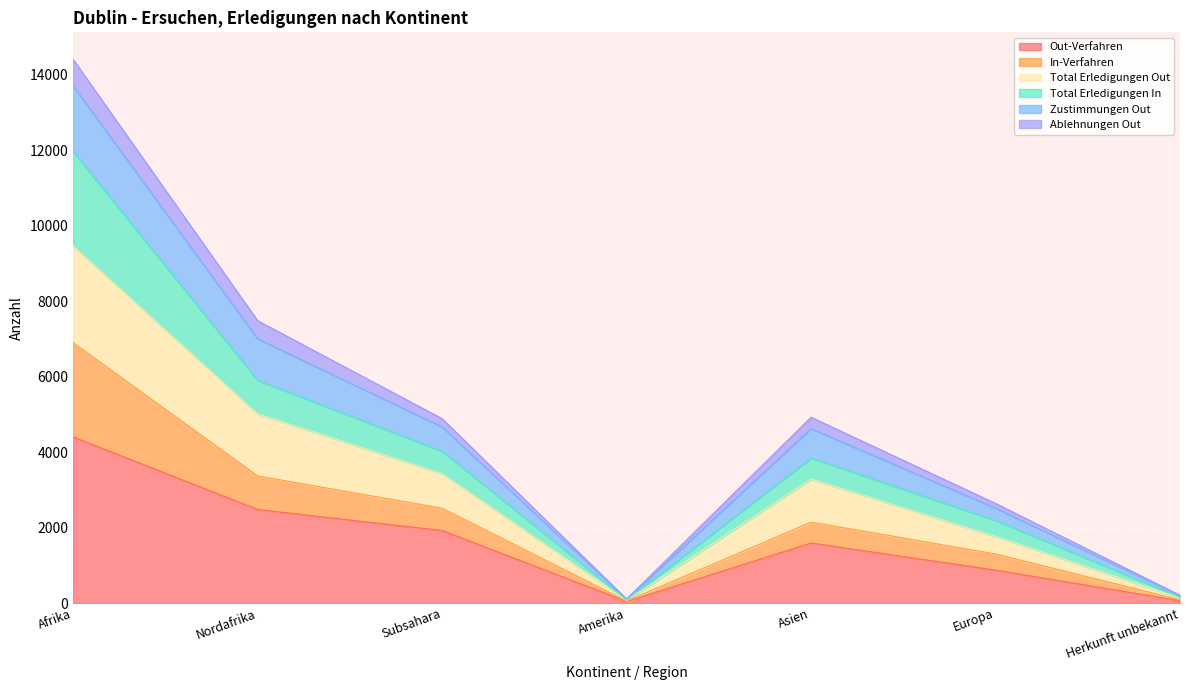

True or false: Out-Verfahren has a value of 1590 at Asien.

True